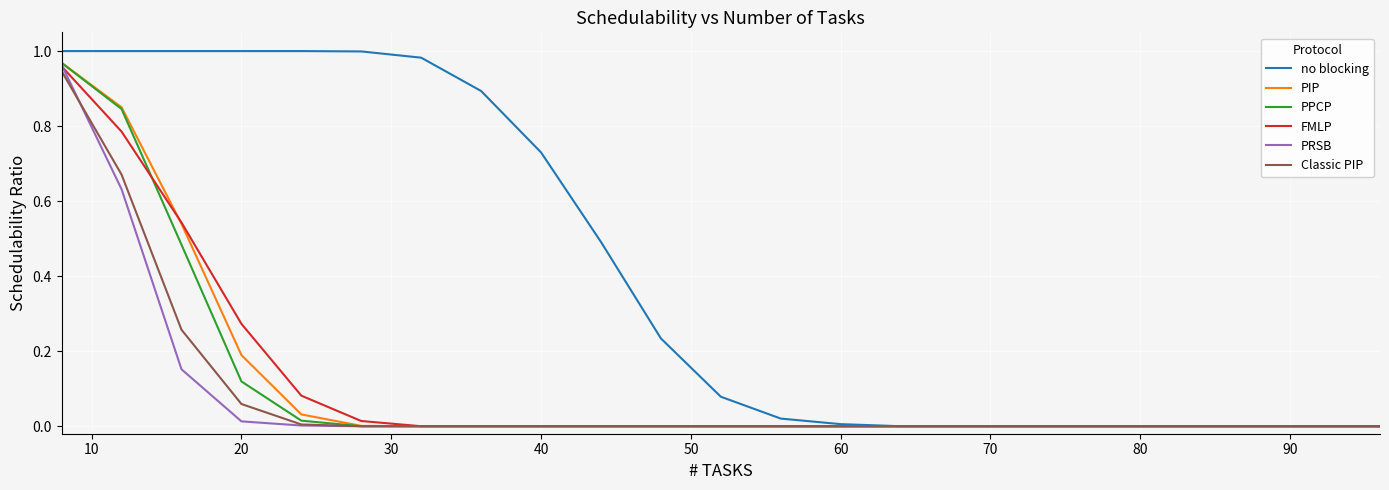

What is the sum of all PPCP values?

2.4